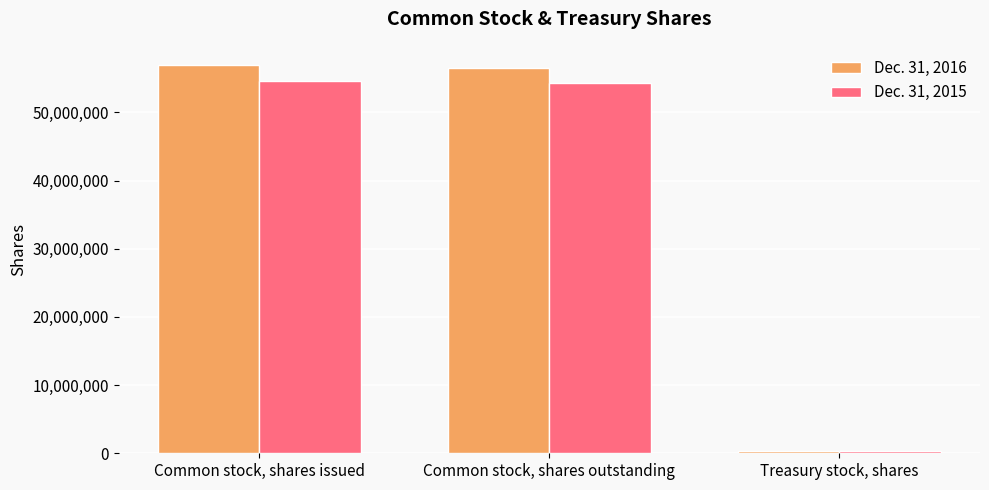

Which series has the largest range (max minus min)?

Dec. 31, 2016